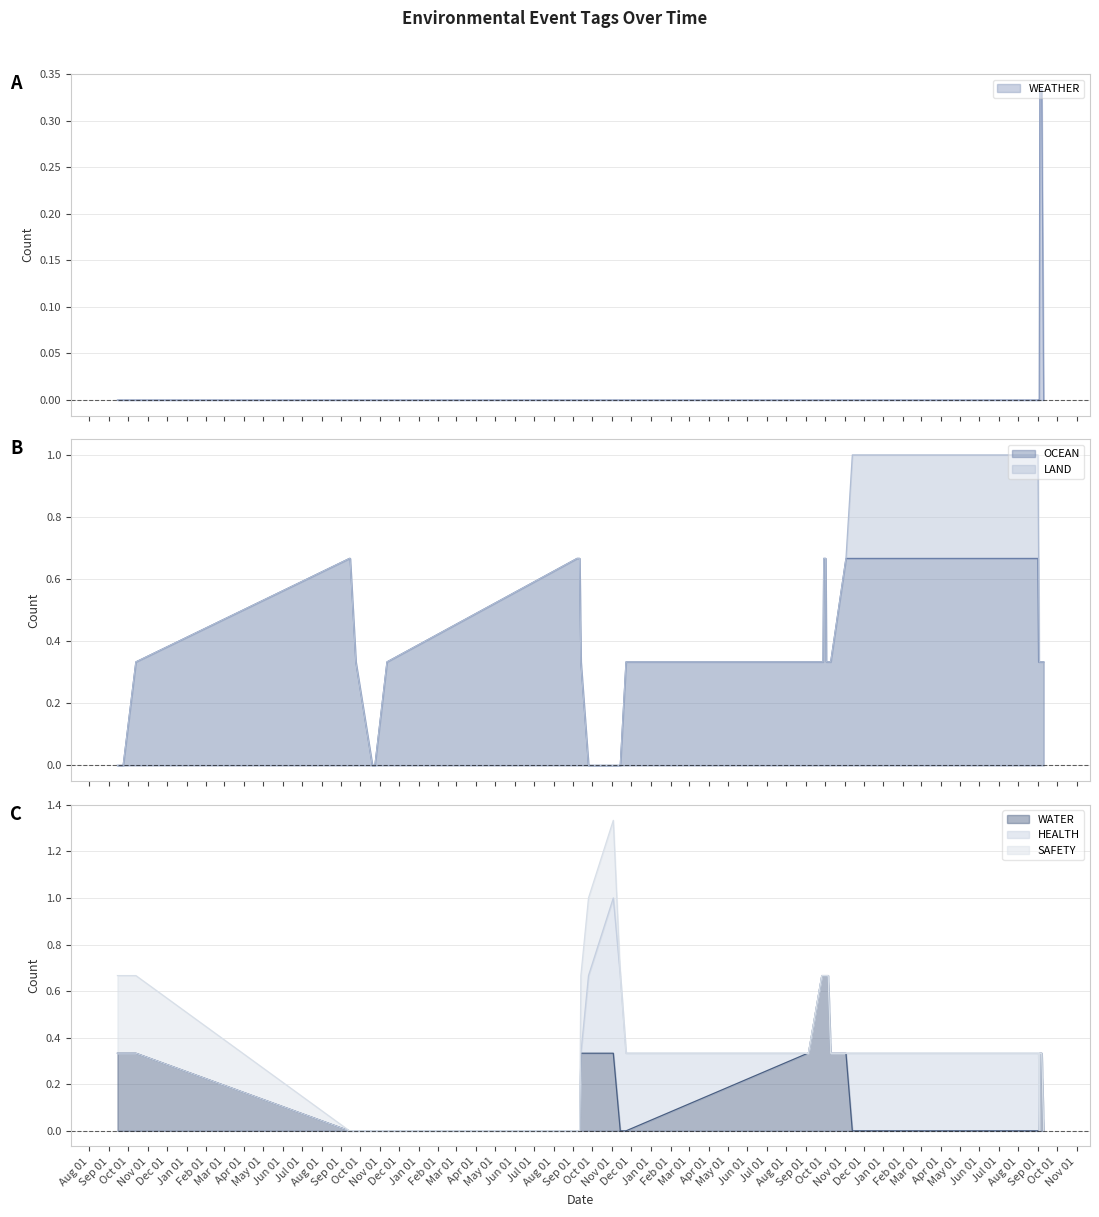

List the labels in order of OCEAN value, largest first.

2014-09-14, 2014-09-15, 2015-09-07, 2015-09-11, 2016-09-04, 2016-09-28, 2016-10-01, 2016-10-02, 2016-10-10, 2016-11-13, 2017-09-01, 2017-09-04, 2017-09-10, 2013-09-14, 2013-09-23, 2013-10-13, 2014-09-24, 2014-10-20, 2014-10-24, 2014-11-12, 2015-09-13, 2015-09-25, 2015-11-03, 2015-11-14, 2015-11-23, 2016-09-05, 2016-09-26, 2016-09-29, 2016-10-03, 2016-10-06, 2016-11-03, 2017-09-02, 2017-09-03, 2017-09-05, 2017-09-07